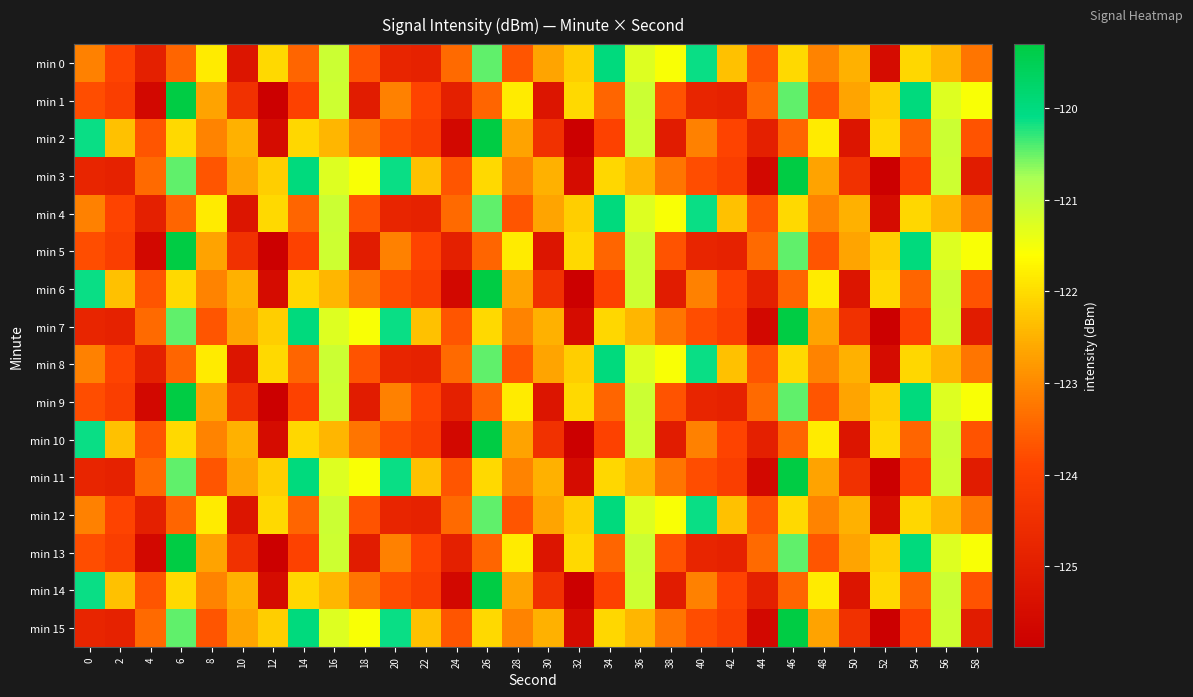

Which series has the largest total across all categories?

min 0